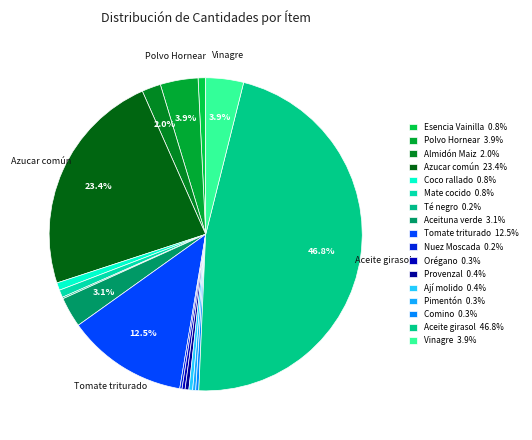

Rank the categories by value from highest to lowest.

Aceite de girasol, Azucar común, Tomate triturado, Polvo de Hornear, Vinagre de alcohol, Aceituna verde, Almidón de Maiz, Esencia de Vainilla, Coco rallado, Mate cocido, Condimento Provenzal, Ají molido, Orégano seco, Pimentón extra, Comino molido, Nuez Moscada, Té negro